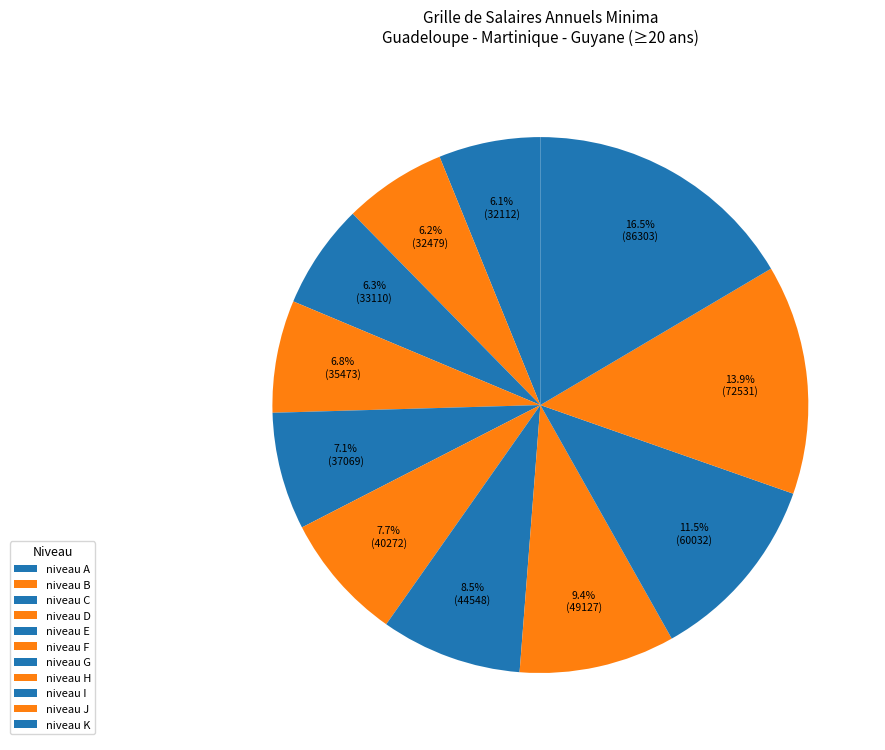

Is niveau A the majority of the pie?

No